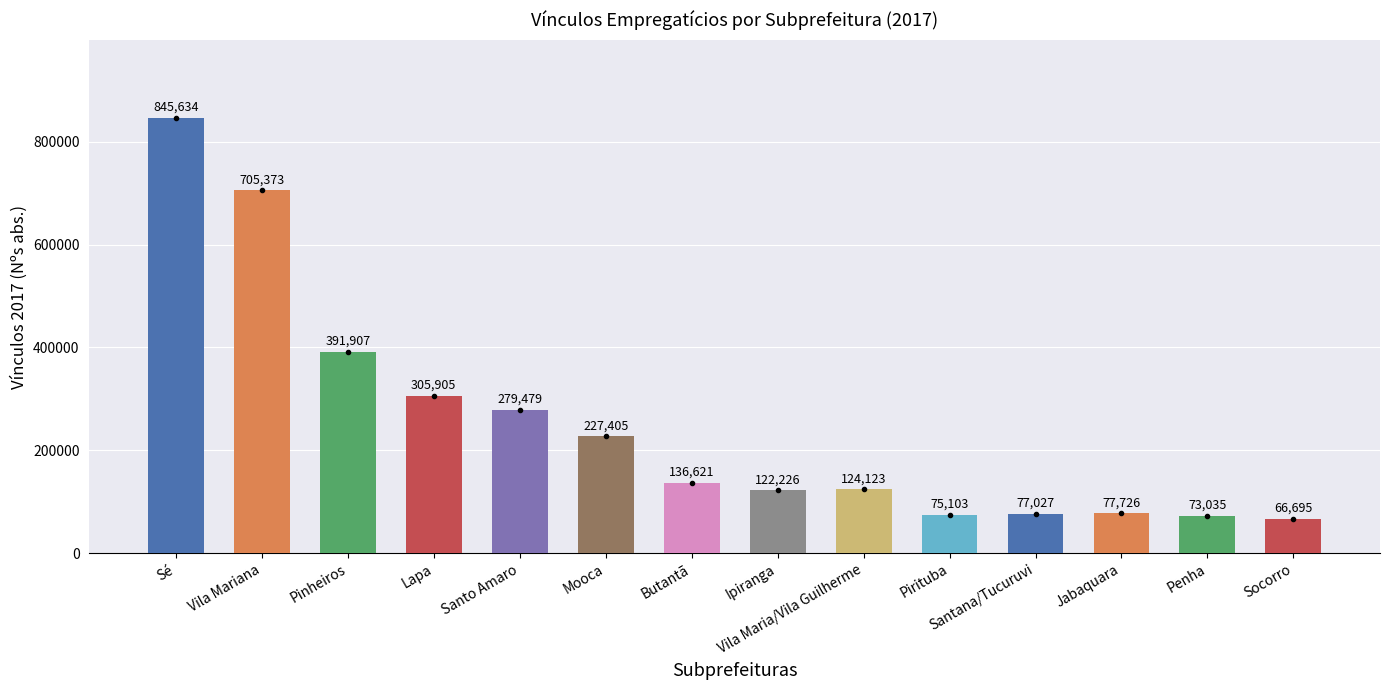

The chart shows a value of 20163 at Penha. True or false?

False